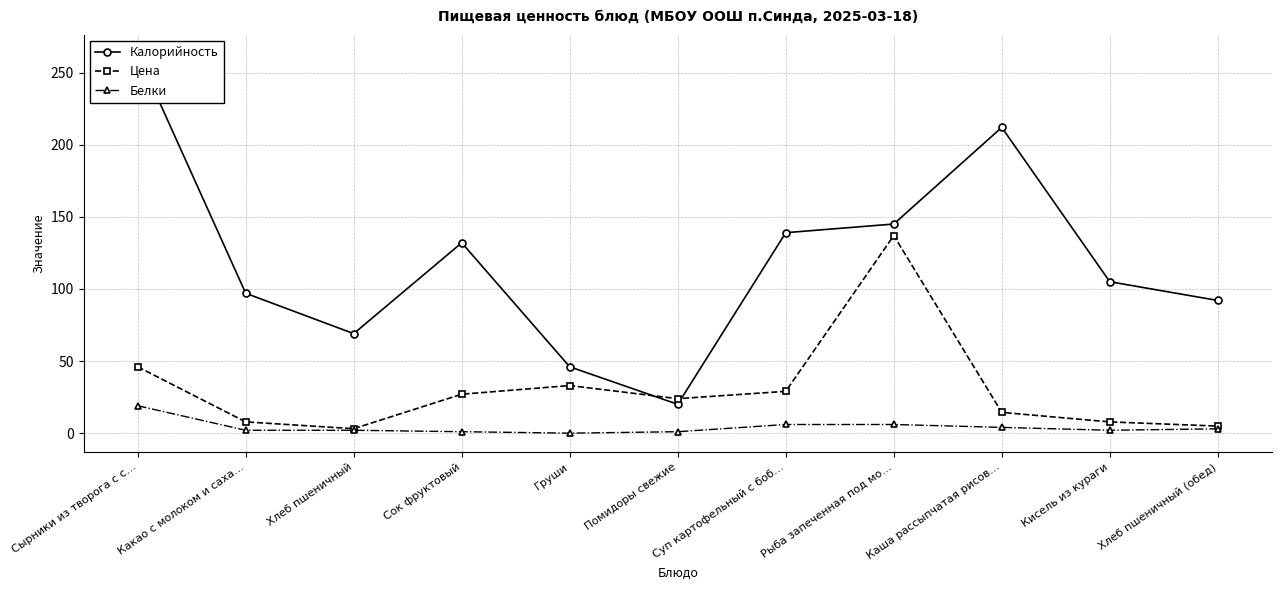

The Белки series shows 3.0 at Хлеб пшеничный (обед). True or false?

True